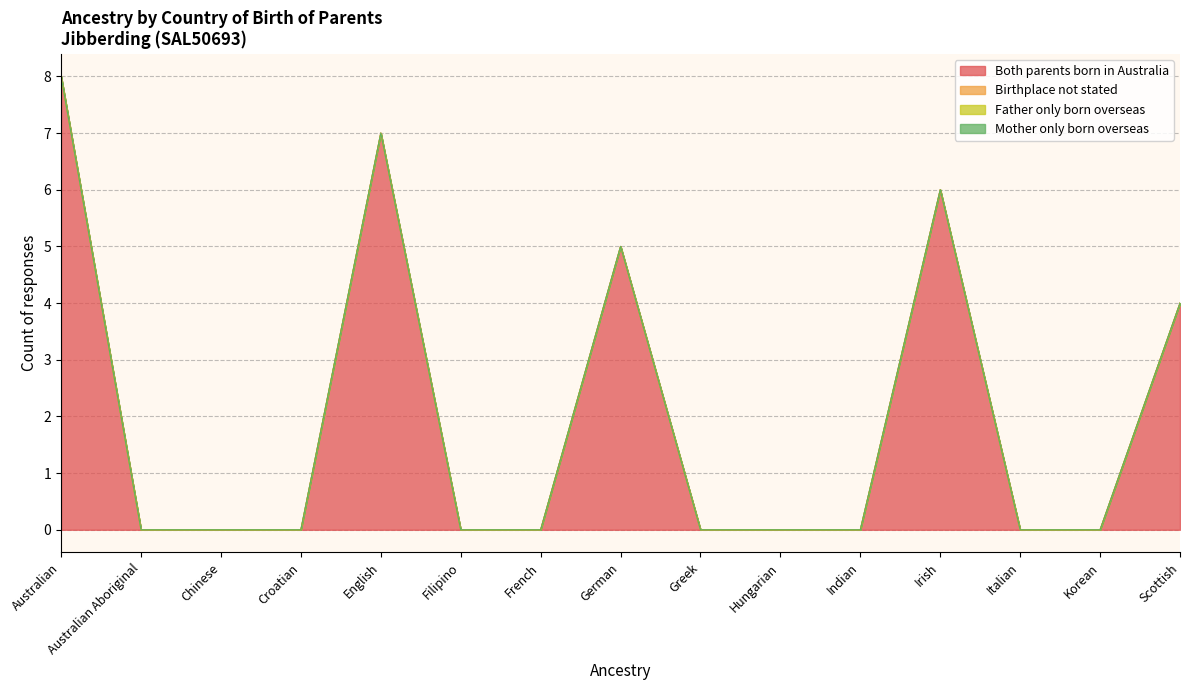

What is the label of the 11th point from the left?

Indian